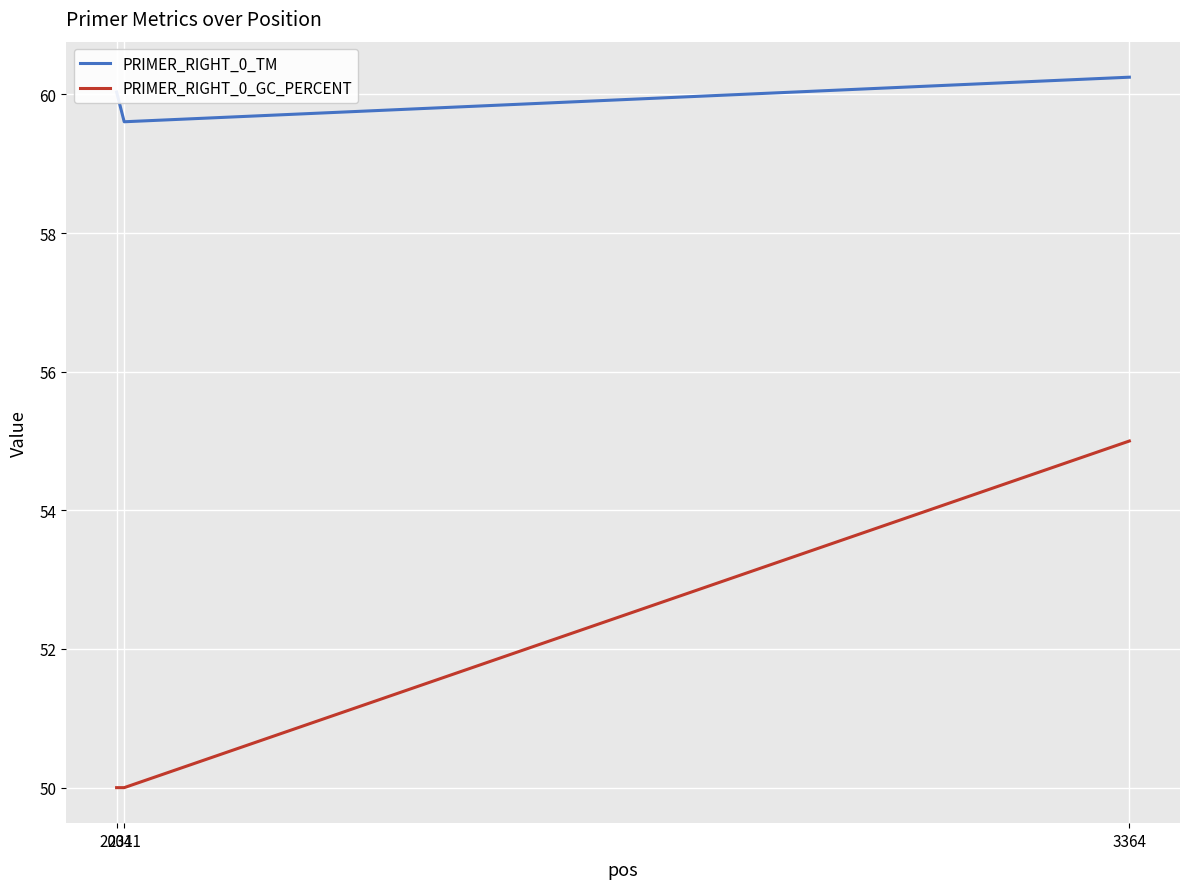

At how many categories does at least one series exceed 51?

3